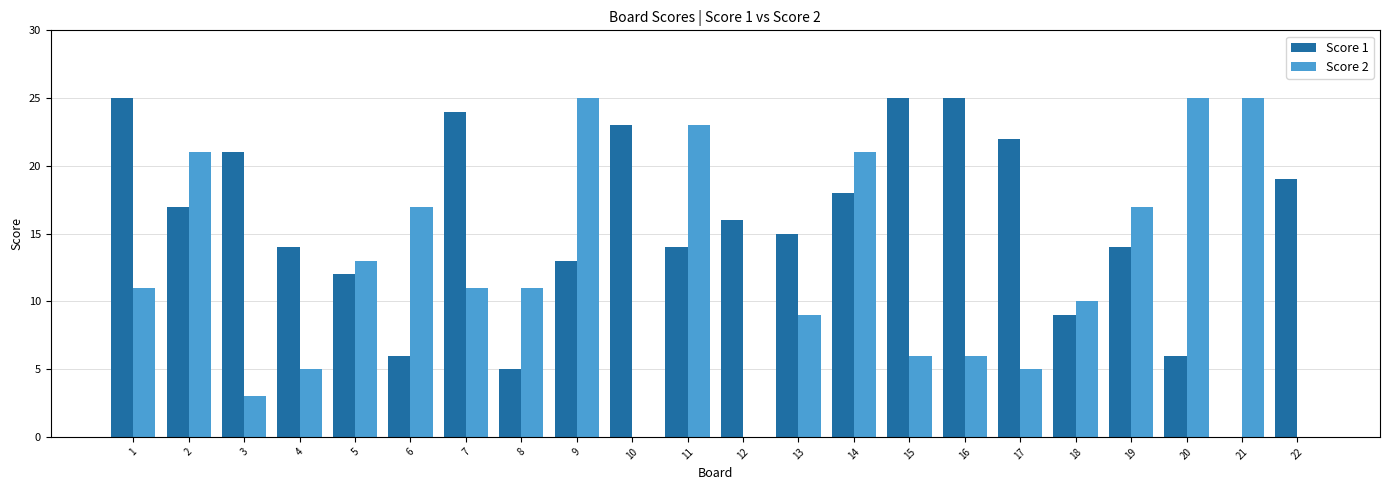

Reading right to left, list all the values displayed in this chart.

Score 1: 19	0	6	14	9	22	25	25	18	15	16	14	23	13	5	24	6	12	14	21	17	25
Score 2: 0	25	25	17	10	5	6	6	21	9	0	23	0	25	11	11	17	13	5	3	21	11